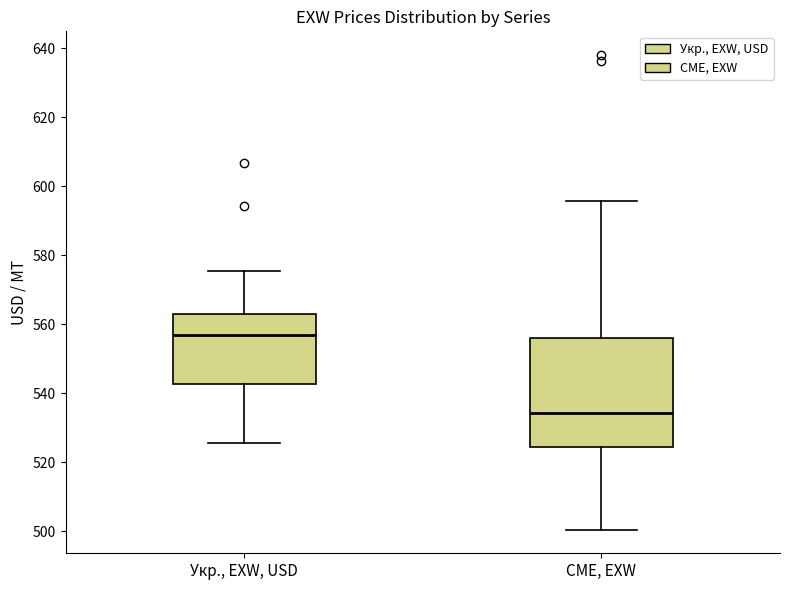

Reading left to right, transcribe this box plot: for each box, give where its median line is, the range the box spans, and where its two whiskers end, as read against the y-axis. The values are not printed on the chart, so give them approximately, as read against the axis.

Укр., EXW, USD: median 556, box 542 to 562, whiskers 526 to 576
CME, EXW: median 534, box 524 to 556, whiskers 500 to 596